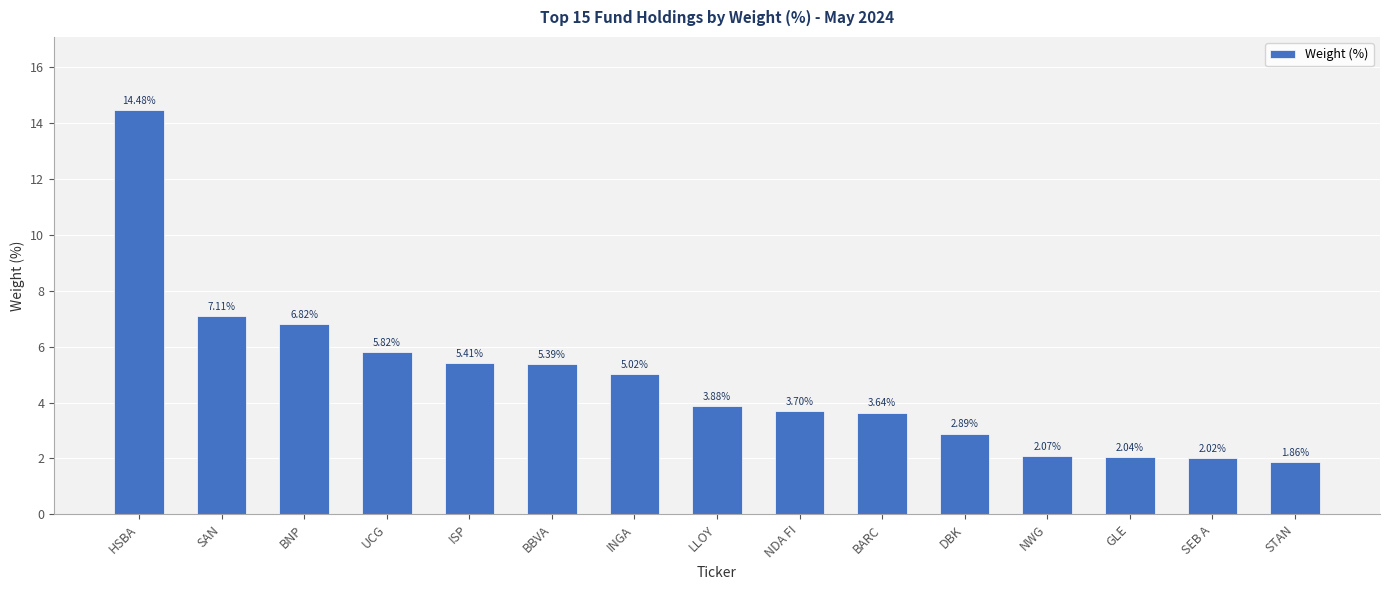

Rank the categories by value from highest to lowest.

HSBA, SAN, BNP, UCG, ISP, BBVA, INGA, LLOY, NDA FI, BARC, DBK, NWG, GLE, SEB A, STAN